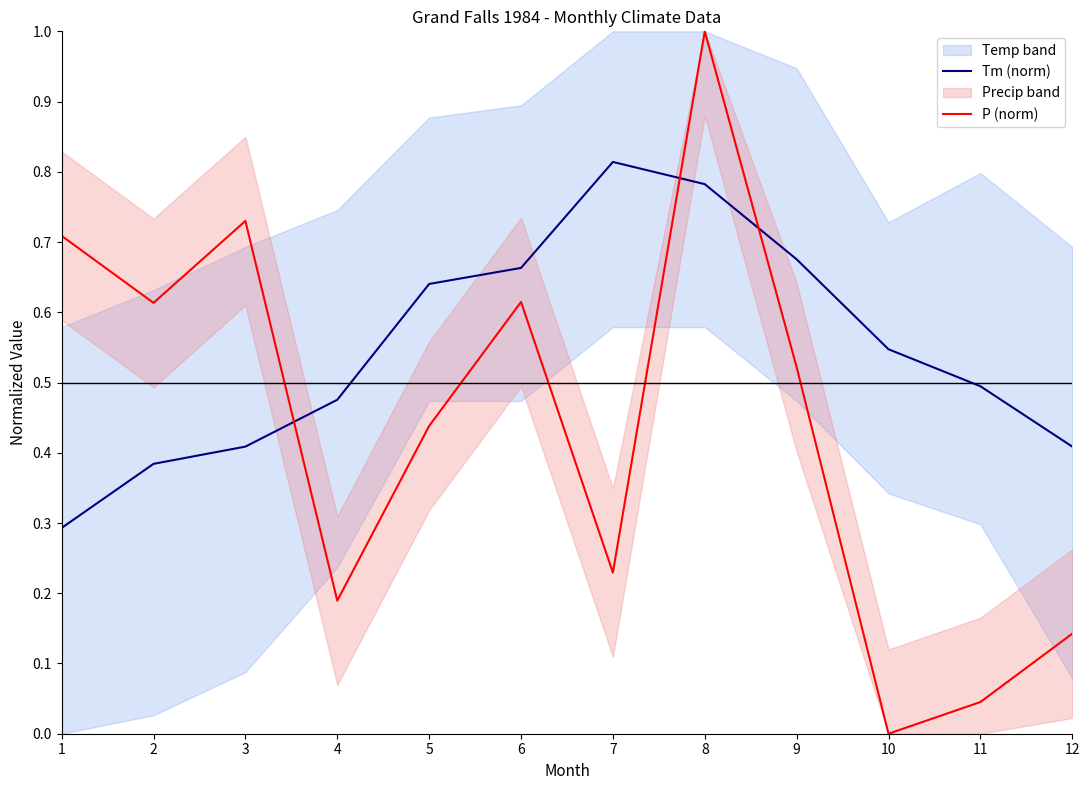

After their last crossing, which series has the higher values: P (norm) or Tm (norm)?

Tm (norm)